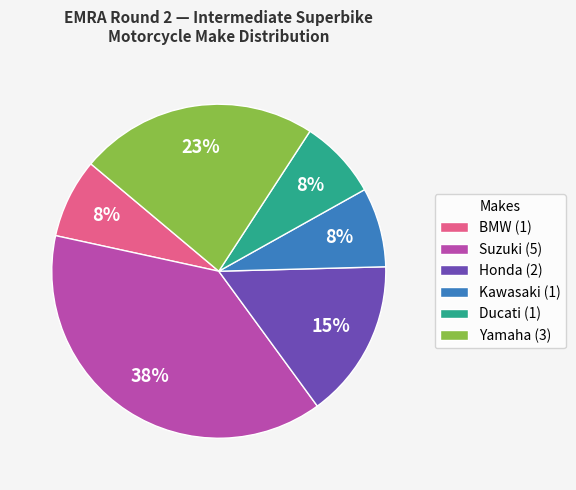

Is there a majority slice in this chart?

No